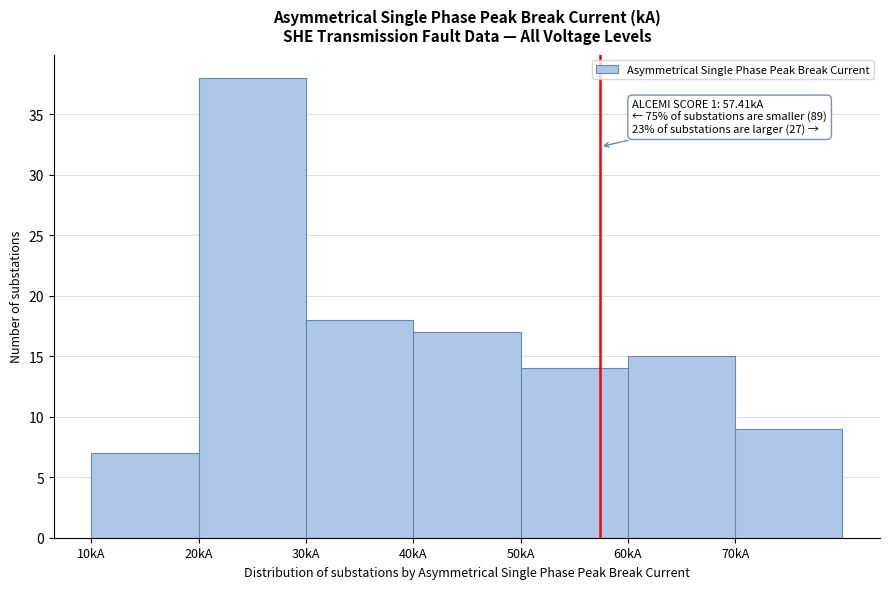

Over which range of the x-axis is the bar tallest?

20 to 30